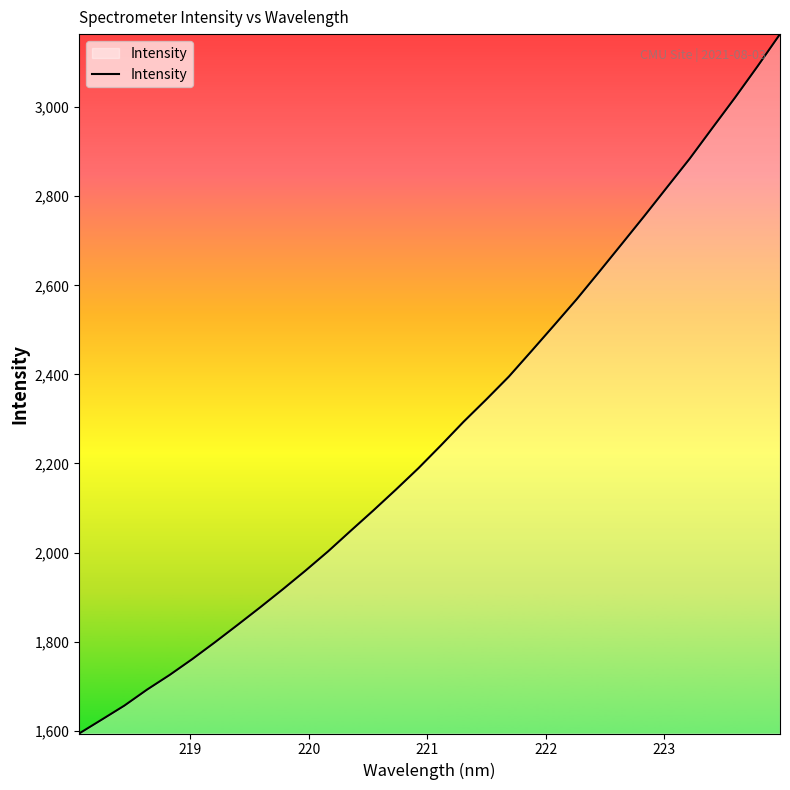

What is the maximum value shown in the chart?

3164.1